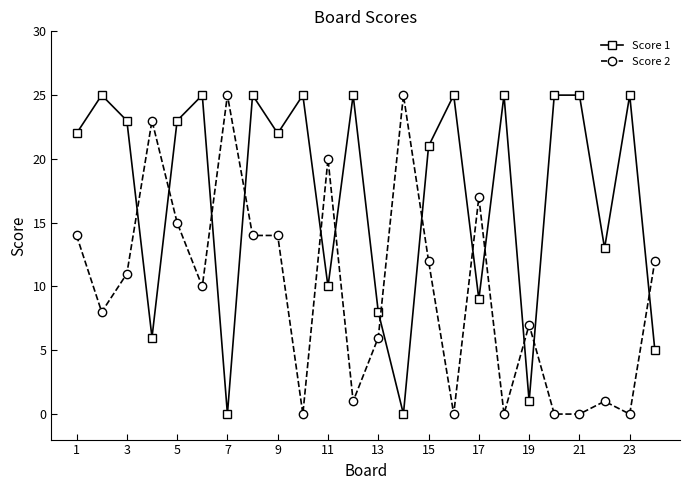

Which series ends up on top after the final intersection of Score 1 and Score 2?

Score 2